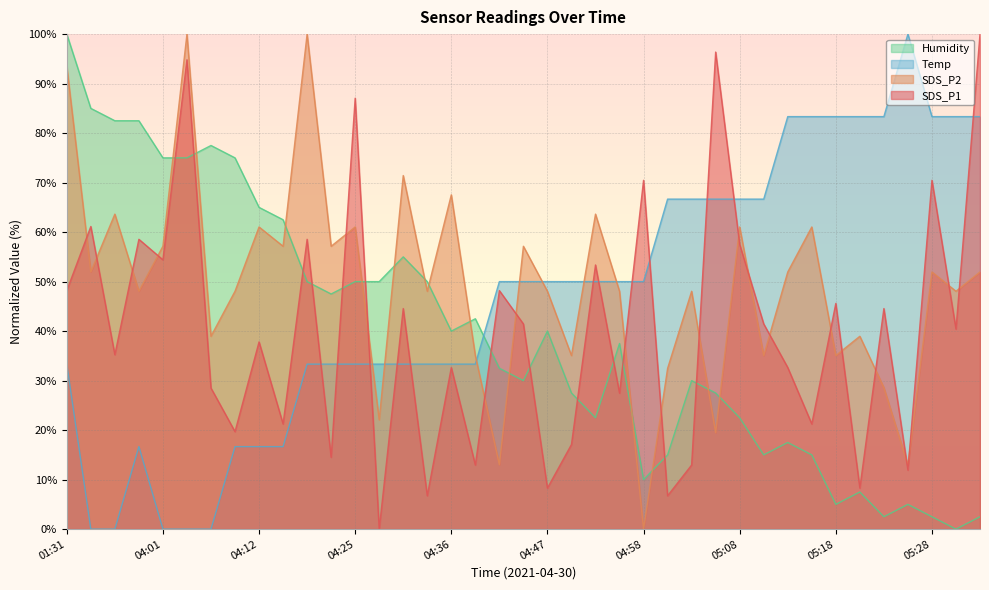

Which category has the highest value across all series?

05:33